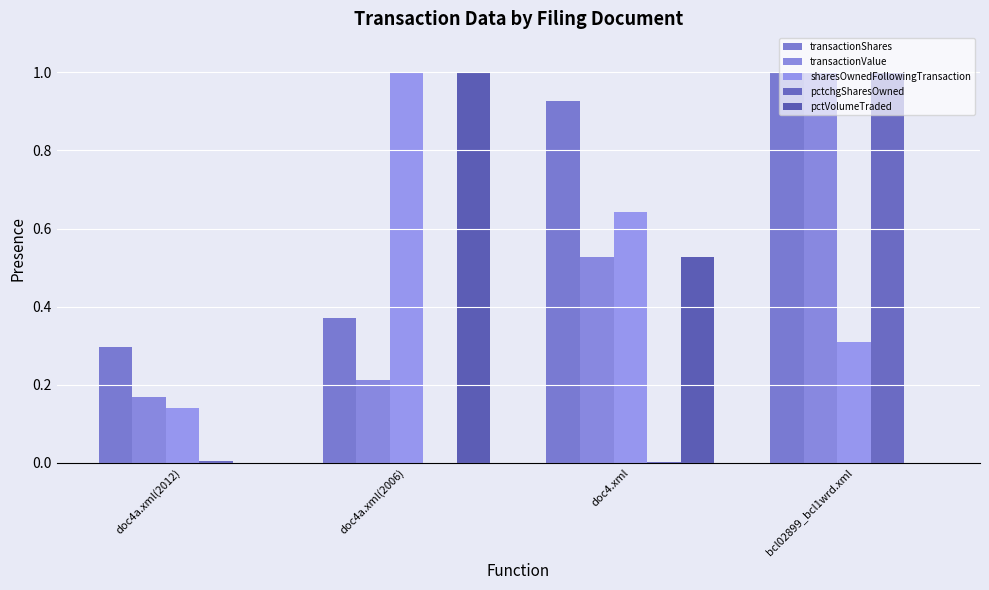

What is the spread (max minus min) of values at doc4.xml?

0.9